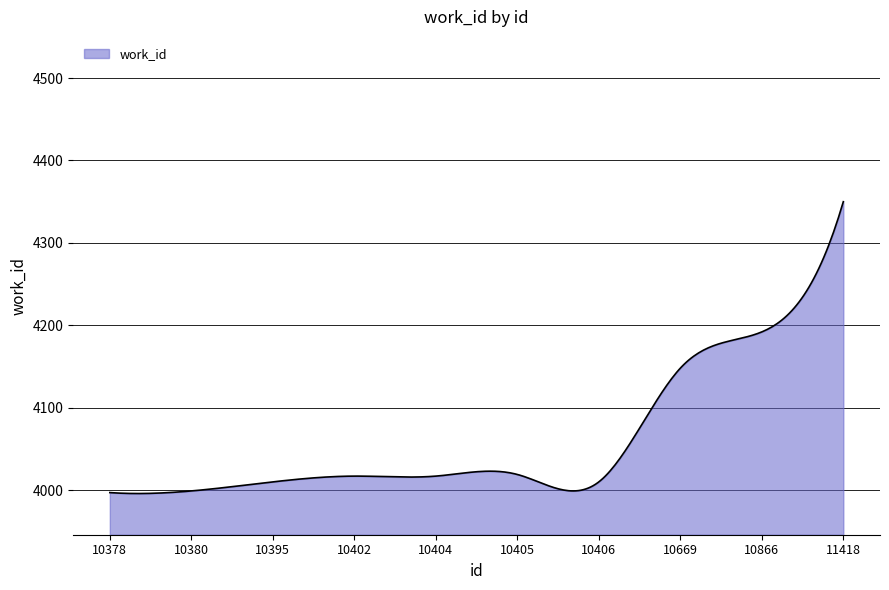

What is the maximum value shown in the chart?

4350.0